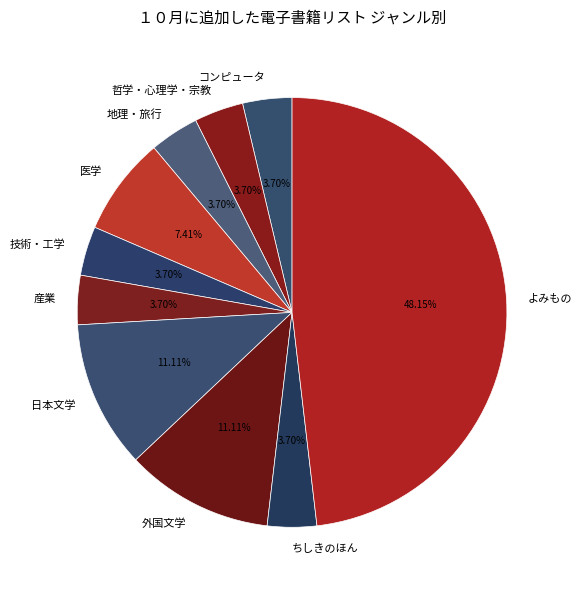

Is the sum of 技術・工学 and コンピュータ greater than half?

No